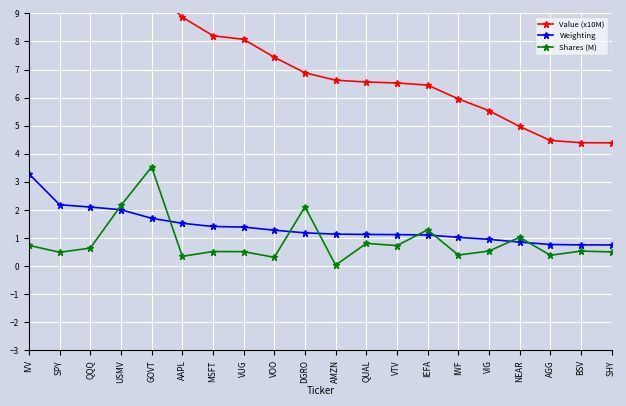

What is the label of the 2nd point from the left?

SPY